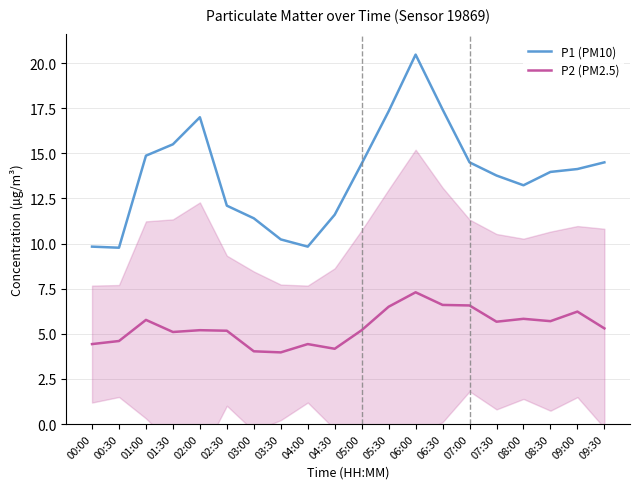

Rank the series by their average value, from highest to lowest.

P1 (PM10), P2 (PM2.5)